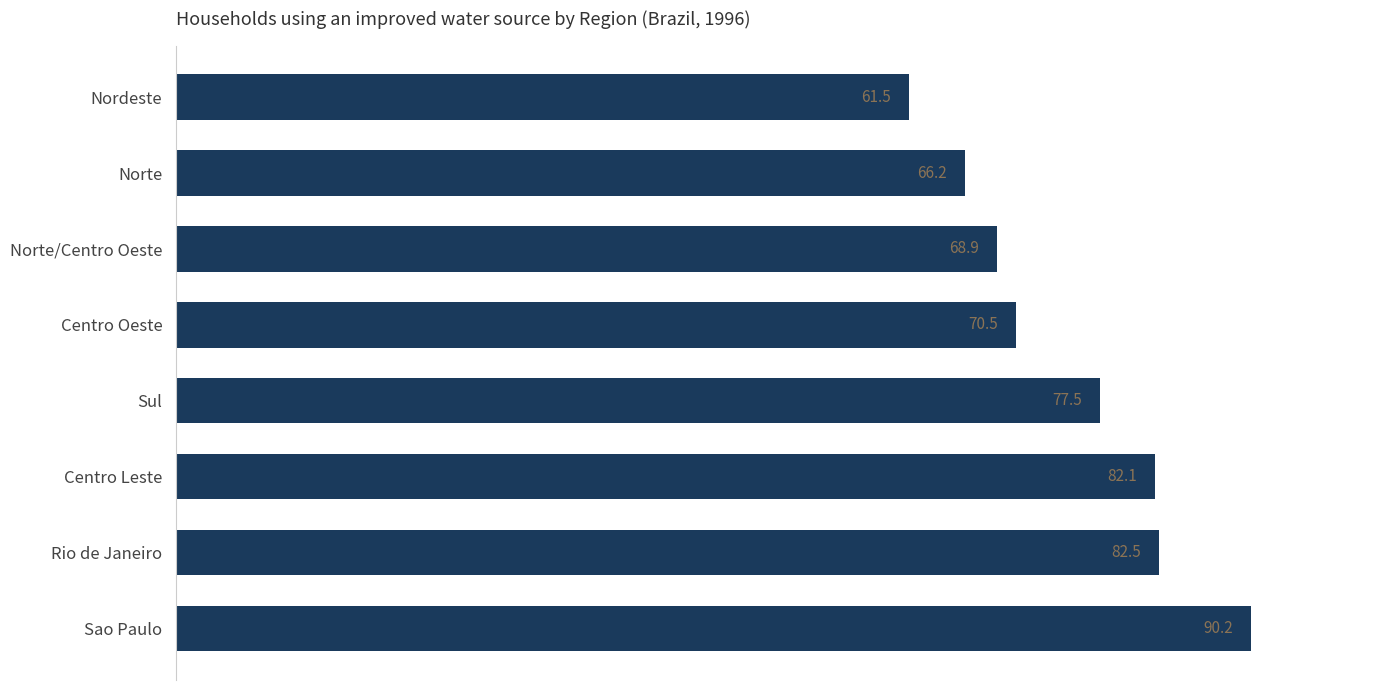

What is the greatest value displayed?

90.2